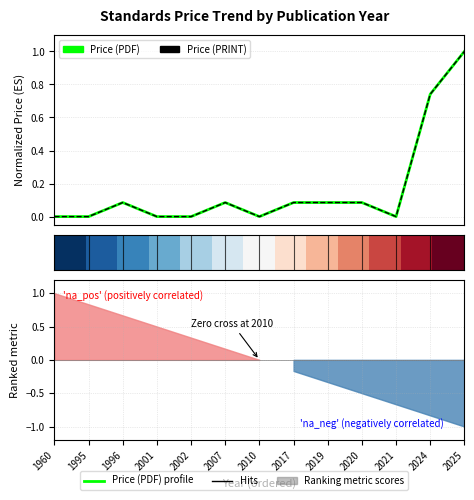

How many distinct data groups are displayed?

3